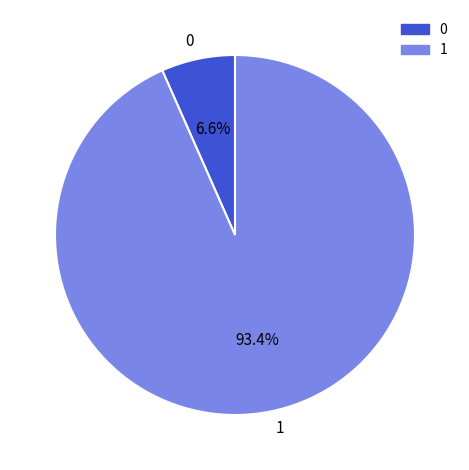

Do 0 and 1 together represent more than half of the pie?

Yes